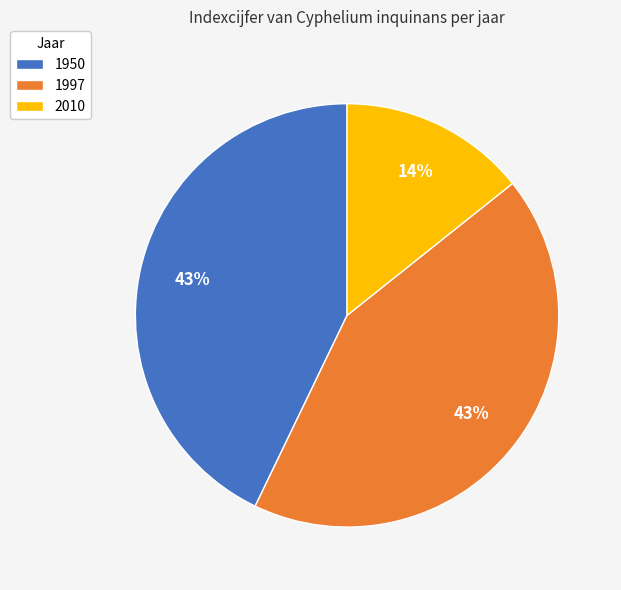

Which category has the smallest portion of the pie?

2010